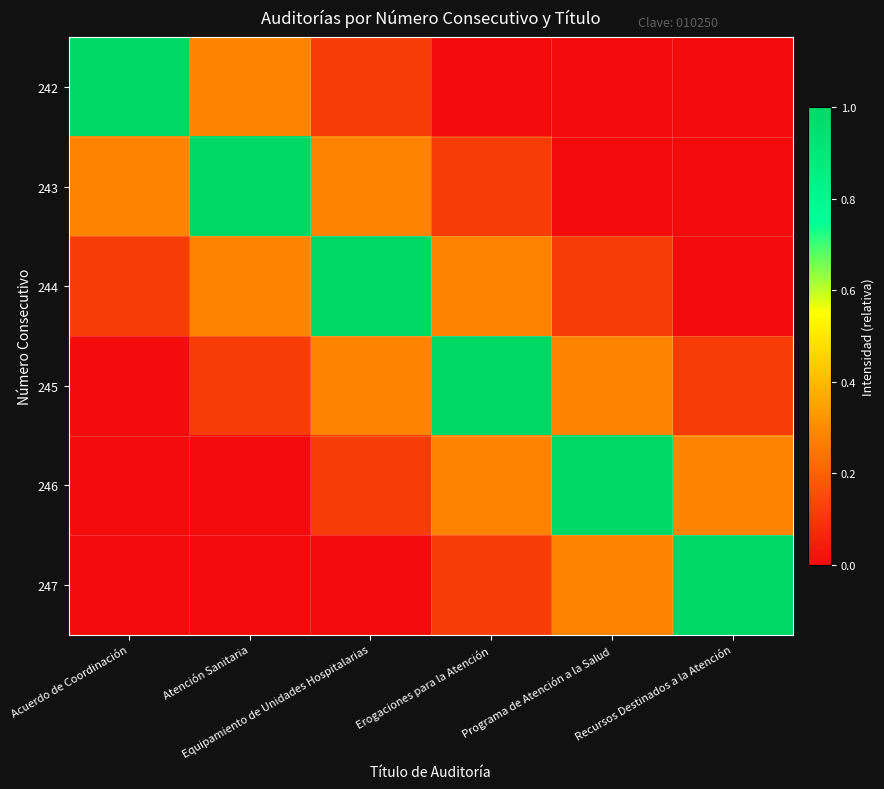

Reading left to right, list all the values displayed in this chart.

242: Acuerdo de Coordinación=1.0	Atención Sanitaria=0.3	Equipamiento de Unidades Hospitalarias=0.1	Erogaciones para la Atención=0.0	Programa de Atención a la Salud=0.0	Recursos Destinados a la Atención=0.0
243: Acuerdo de Coordinación=0.3	Atención Sanitaria=1.0	Equipamiento de Unidades Hospitalarias=0.3	Erogaciones para la Atención=0.1	Programa de Atención a la Salud=0.0	Recursos Destinados a la Atención=0.0
244: Acuerdo de Coordinación=0.1	Atención Sanitaria=0.3	Equipamiento de Unidades Hospitalarias=1.0	Erogaciones para la Atención=0.3	Programa de Atención a la Salud=0.1	Recursos Destinados a la Atención=0.0
245: Acuerdo de Coordinación=0.0	Atención Sanitaria=0.1	Equipamiento de Unidades Hospitalarias=0.3	Erogaciones para la Atención=1.0	Programa de Atención a la Salud=0.3	Recursos Destinados a la Atención=0.1
246: Acuerdo de Coordinación=0.0	Atención Sanitaria=0.0	Equipamiento de Unidades Hospitalarias=0.1	Erogaciones para la Atención=0.3	Programa de Atención a la Salud=1.0	Recursos Destinados a la Atención=0.3
247: Acuerdo de Coordinación=0.0	Atención Sanitaria=0.0	Equipamiento de Unidades Hospitalarias=0.0	Erogaciones para la Atención=0.1	Programa de Atención a la Salud=0.3	Recursos Destinados a la Atención=1.0